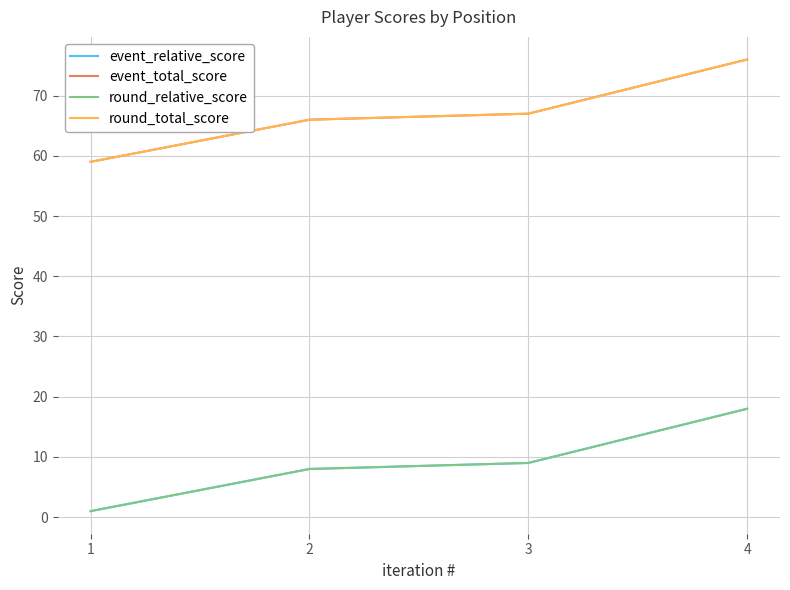

What is the greatest value displayed?

76